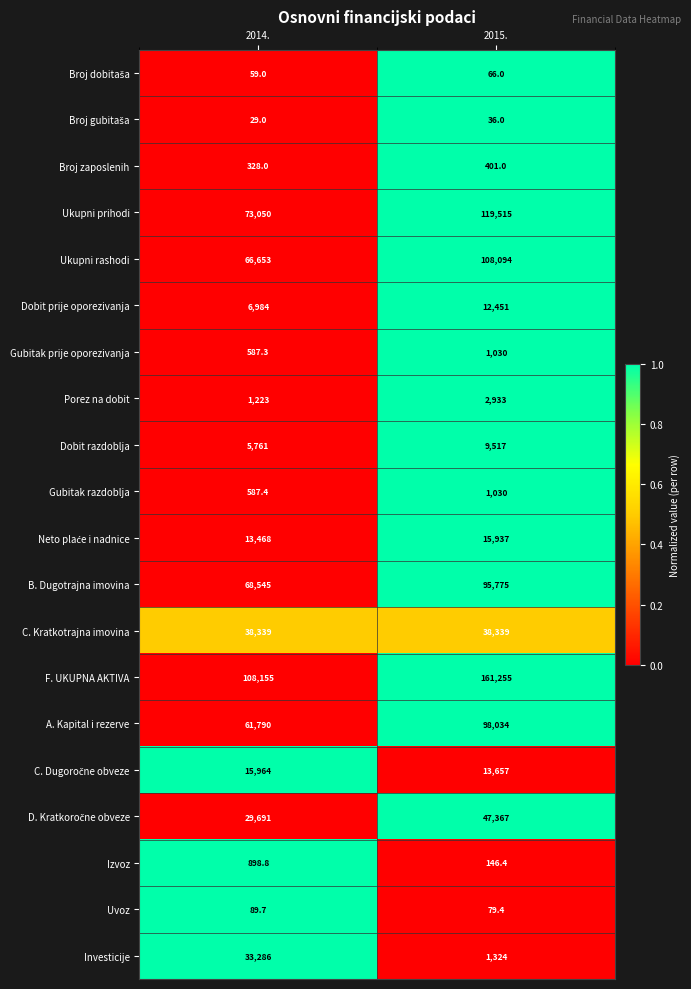

What is the average value of the Porez na dobit series?

2078.0